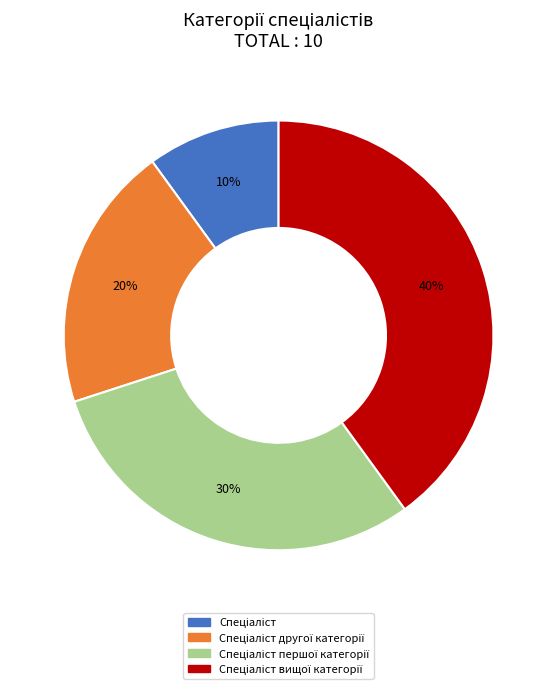

Does any single category account for the majority?

No